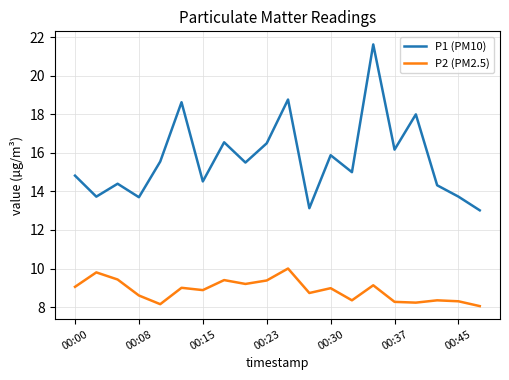

What is the smallest value displayed?

8.1